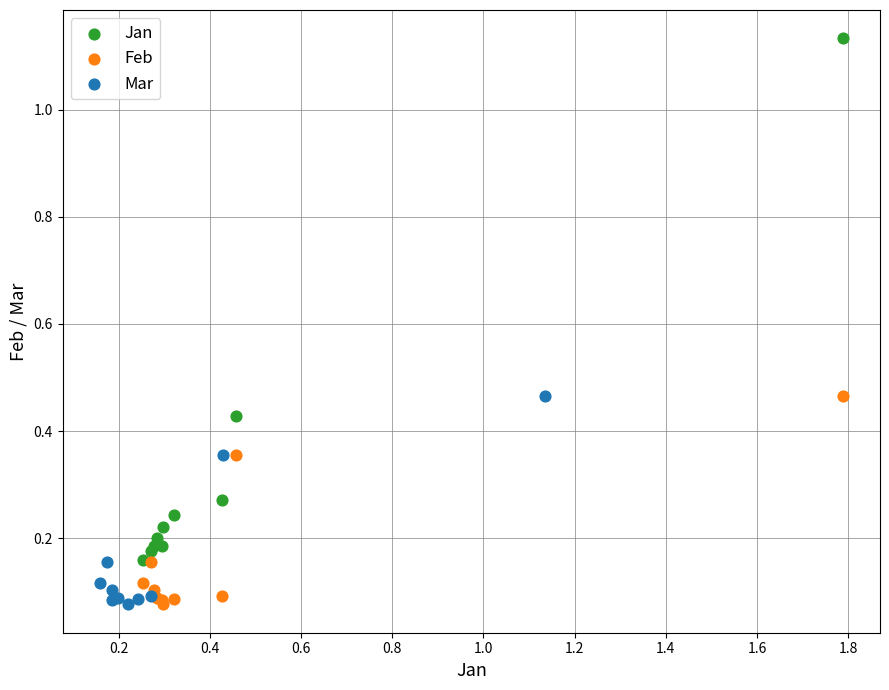

Which series has the largest Y range (max minus min)?

Jan